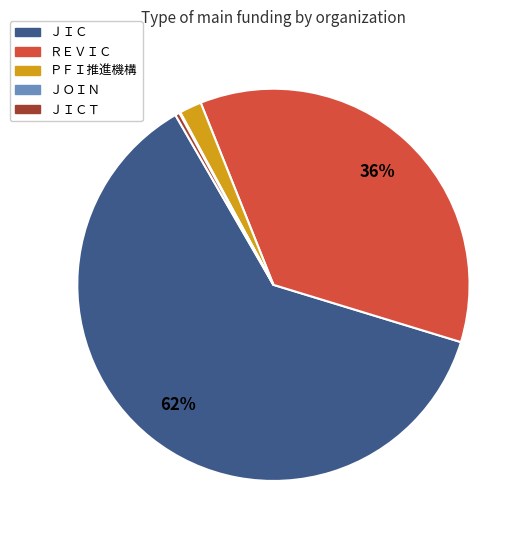

Is there a majority slice in this chart?

Yes